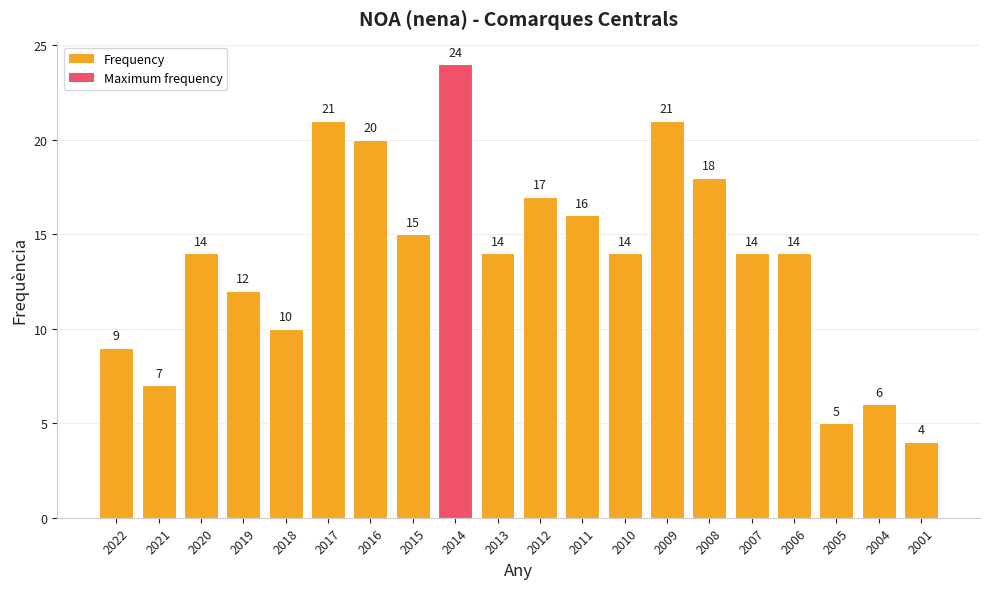

What is the change in value from 2020 to 2009?

+7